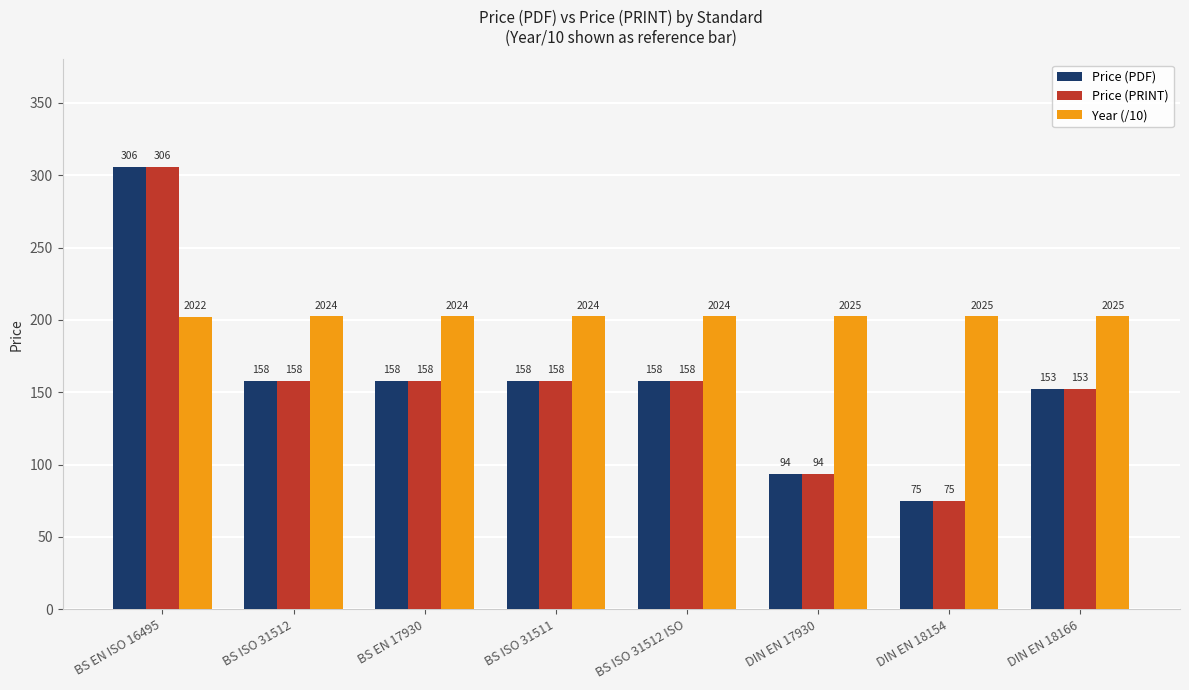

At which category is the sum across all series the highest?

BS EN ISO 16495